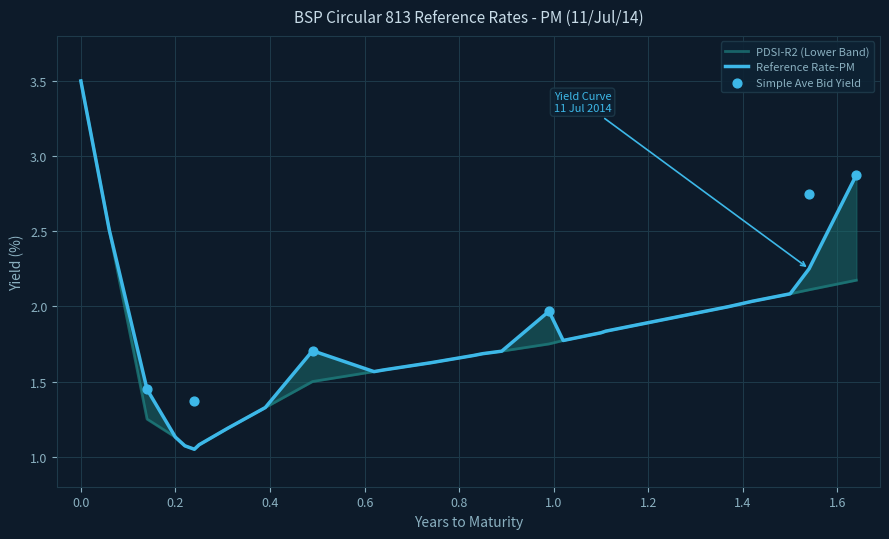

Which series has the widest spread of Y values?

reference_rate